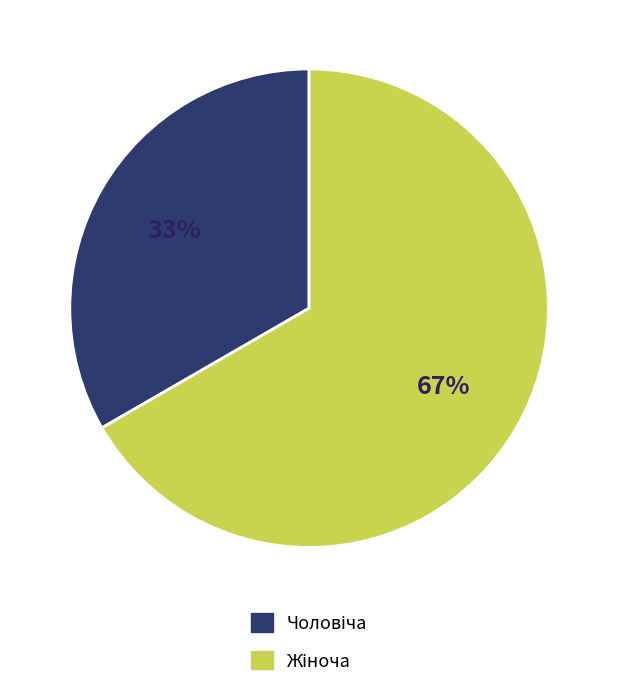

To the nearest percent, what is the average slice percentage?

50%